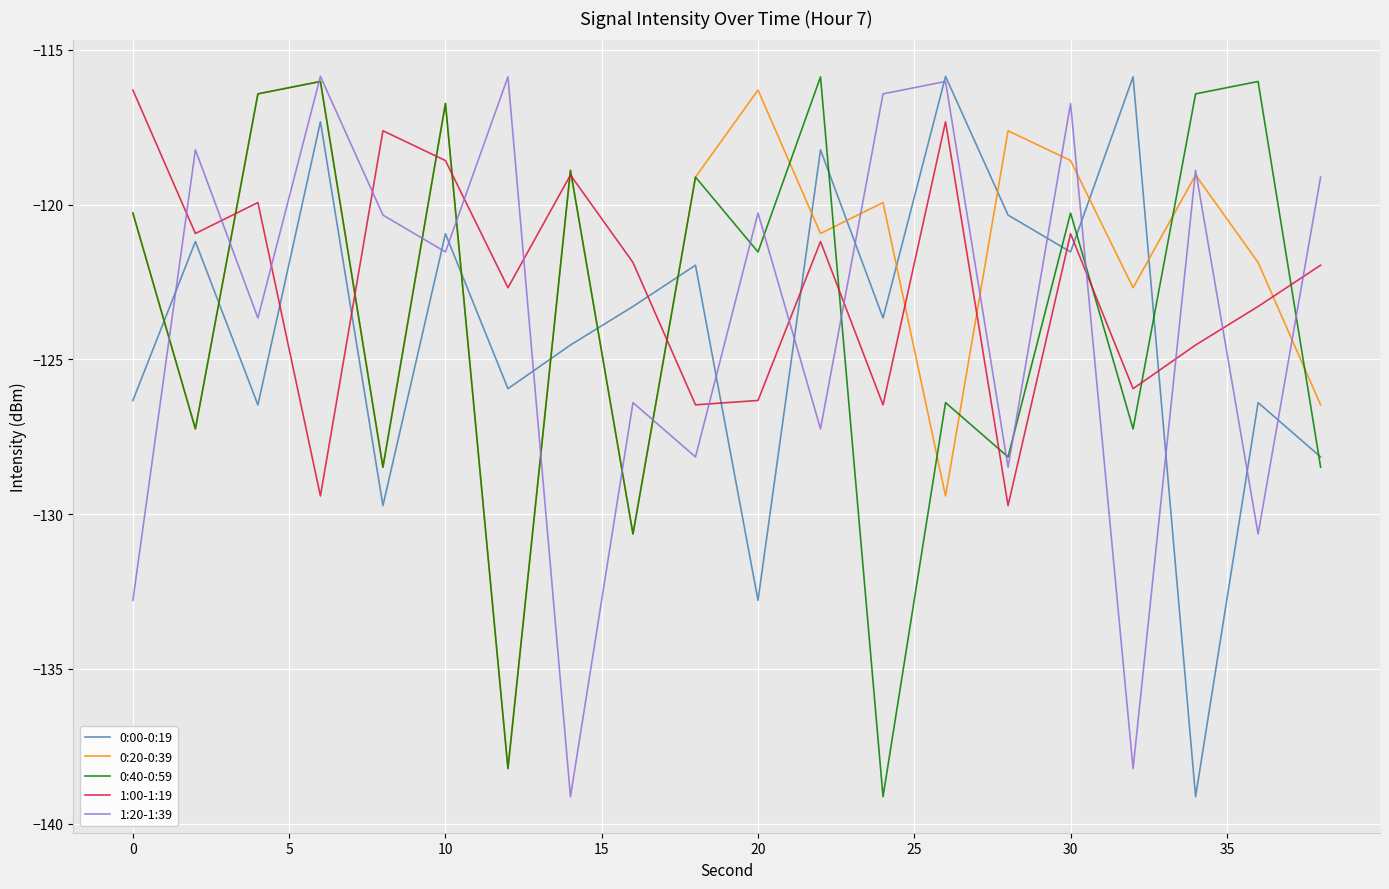

True or false: 0:20-0:39 has more than 1 points higher than both neighbors.

True